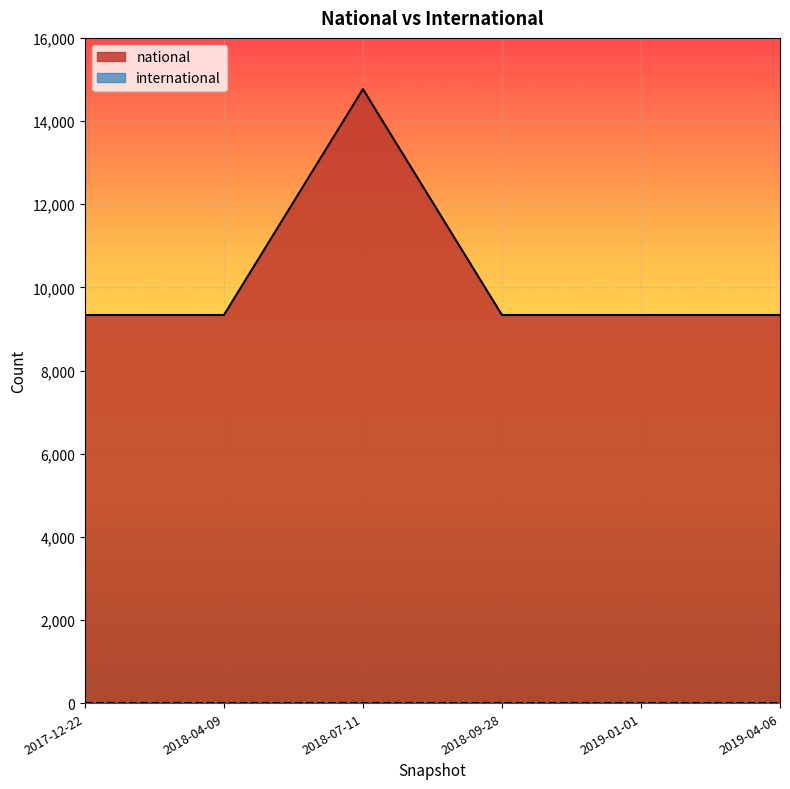

Reading right to left, extract all data points from this chart.

9335	9335	9335	14767	9335	9335